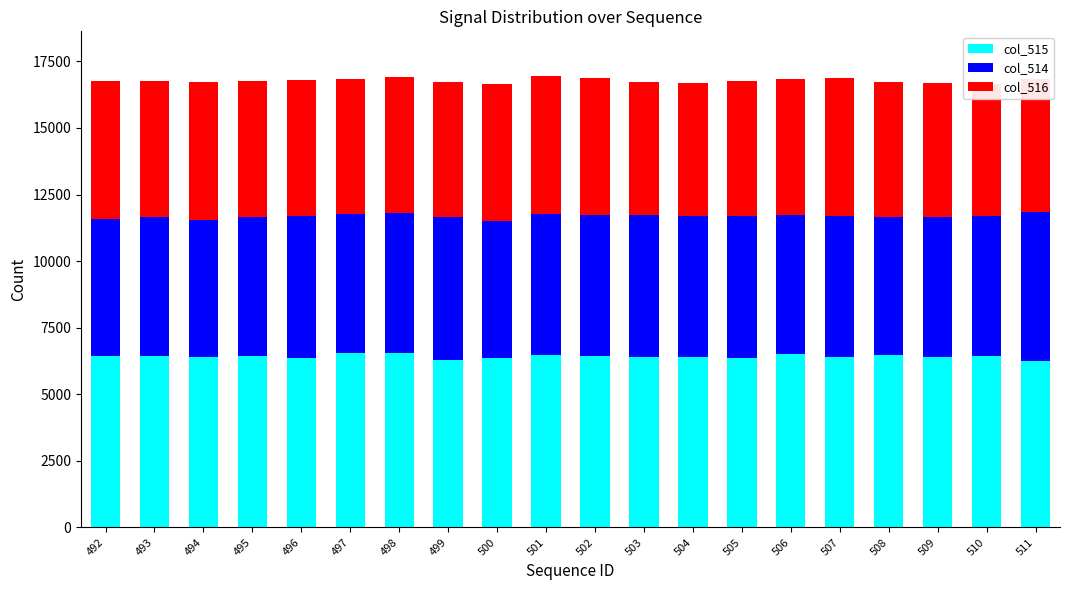

What is the value of the col_516 bar at the 19th from the left?

4957